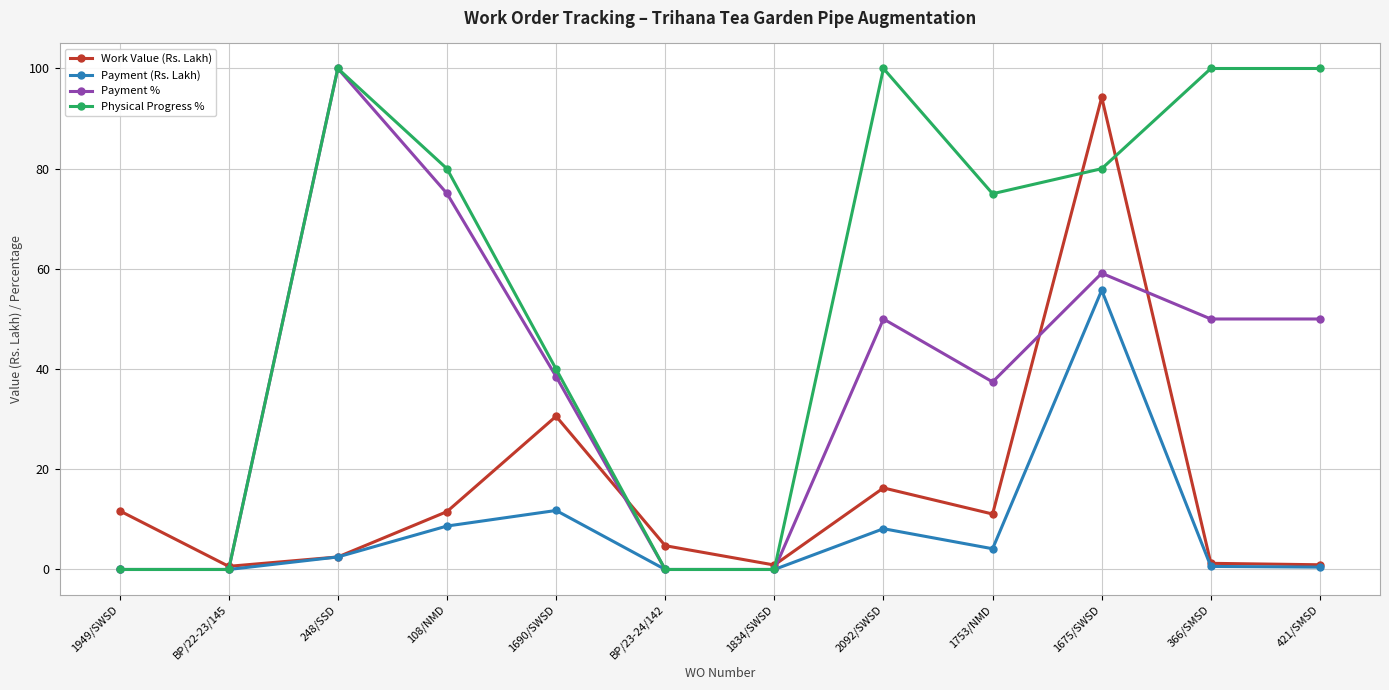

What is the greatest value displayed?

100.0